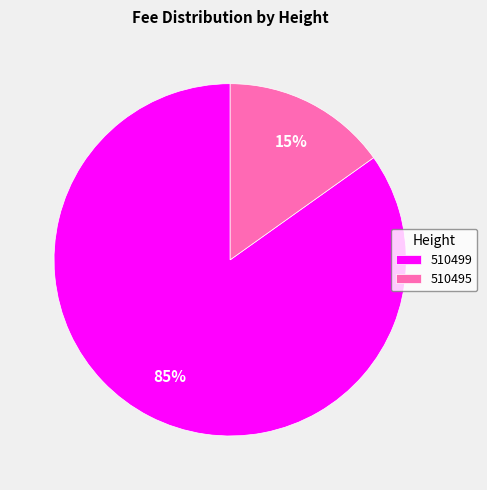

Between 510499 and 510495, which is larger?

510499